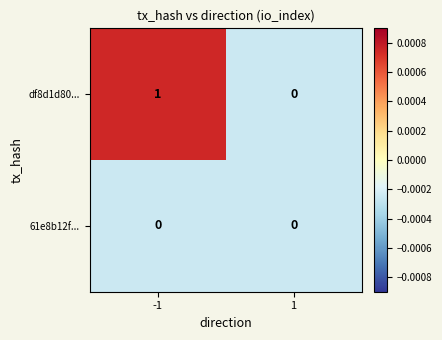

At which category is the sum across all series the highest?

-1